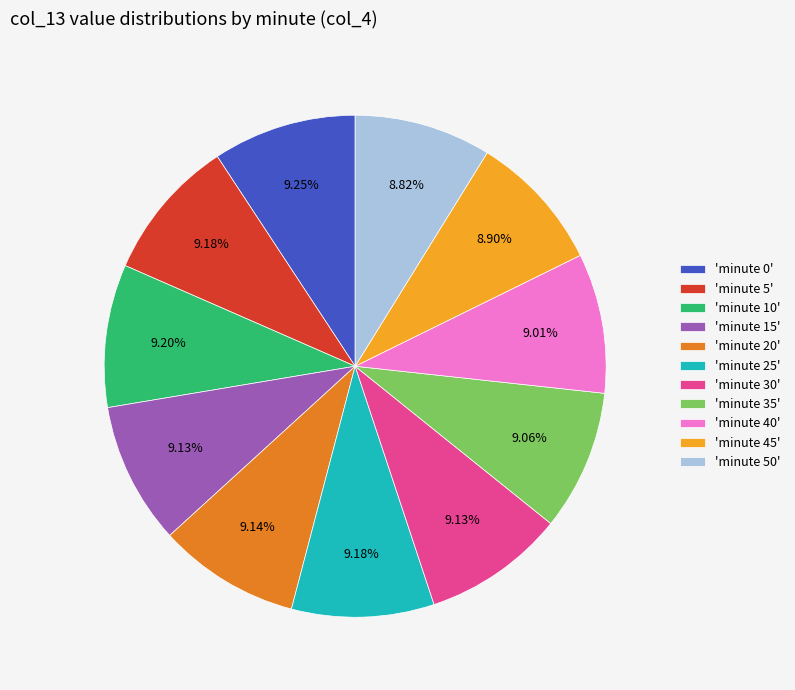

Is there a majority slice in this chart?

No